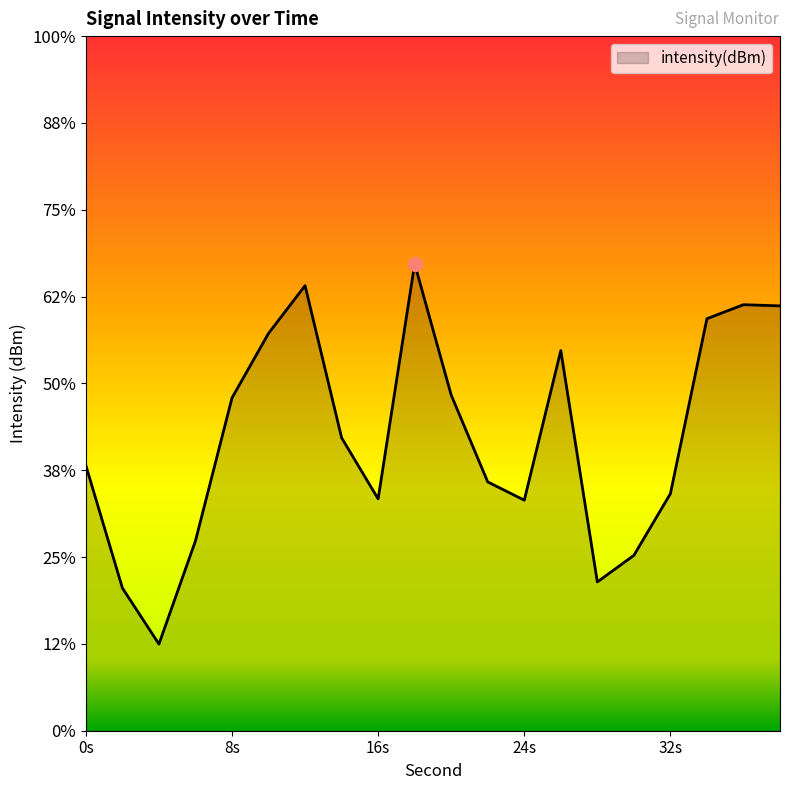

Where is the first local minimum?

4